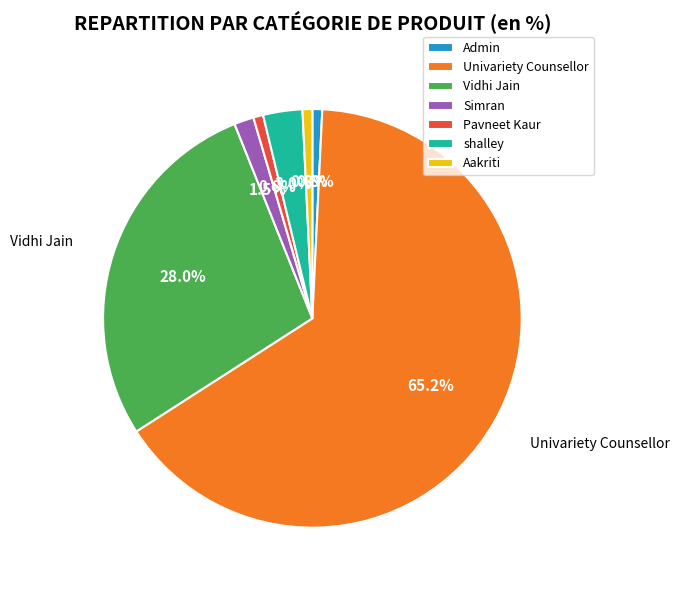

Which slice is the largest?

Univariety Counsellor